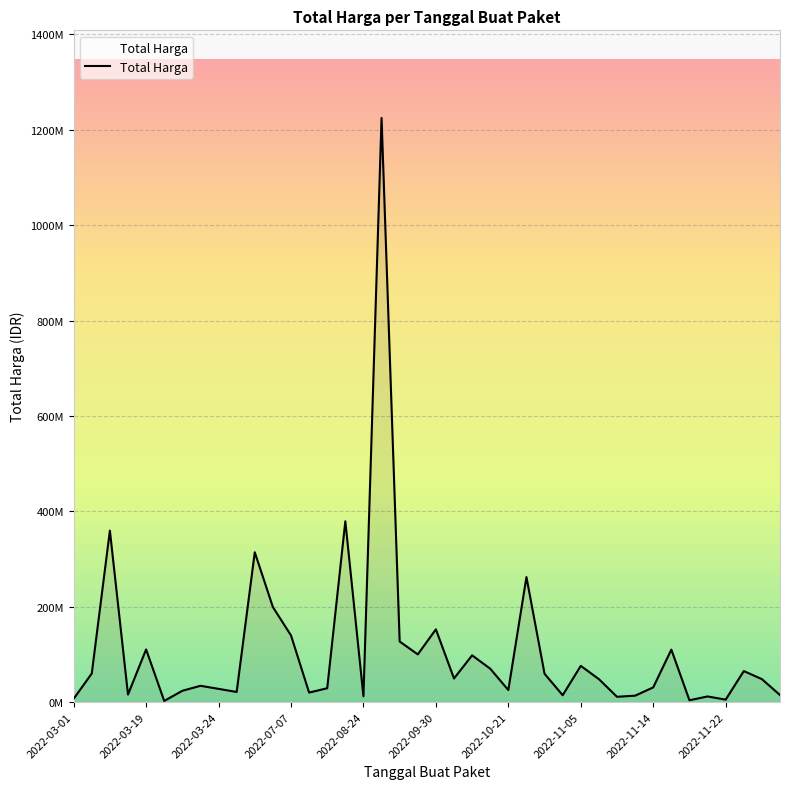

Is this an area chart (filled region under the line)?

Yes